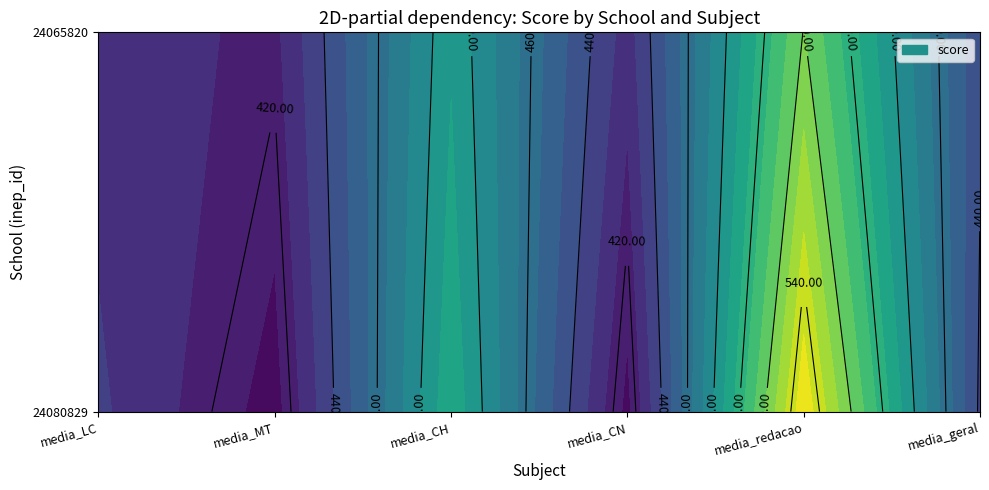

The 24065820 series shows 428.6 at 24080829. True or false?

True